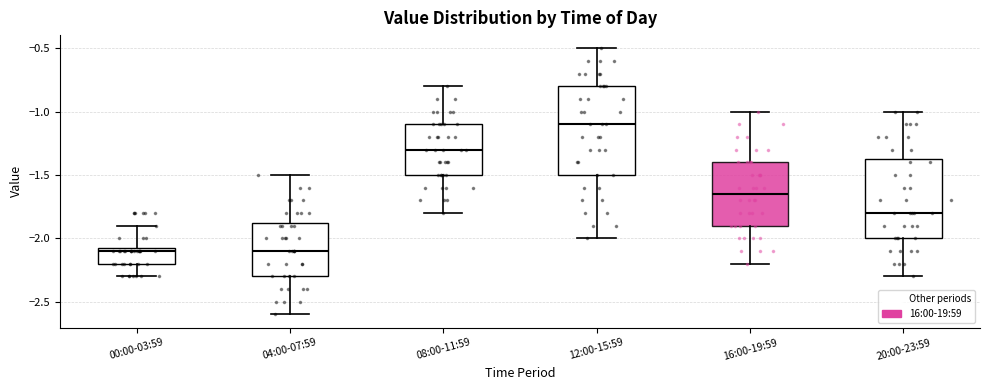

Reading left to right, read every box against the y-axis: the position of its median line, the range the box covers, and the ends of its whiskers. The values are not printed on the chart, so give them approximately, as read against the axis.

00:00-03:59: median -2.10, box -2.20 to -2.05, whiskers -2.30 to -1.90
04:00-07:59: median -2.10, box -2.30 to -1.85, whiskers -2.60 to -1.50
08:00-11:59: median -1.30, box -1.50 to -1.10, whiskers -1.80 to -0.80
12:00-15:59: median -1.10, box -1.50 to -0.80, whiskers -2.00 to -0.50
16:00-19:59: median -1.65, box -1.90 to -1.40, whiskers -2.20 to -1.00
20:00-23:59: median -1.80, box -2.00 to -1.35, whiskers -2.30 to -1.00